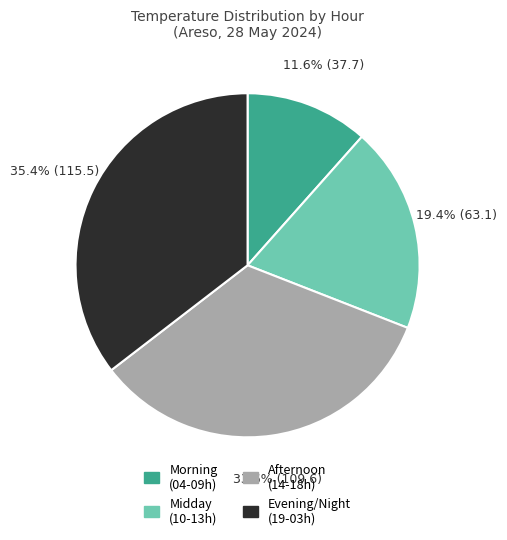

How many slices are in this pie chart?

4